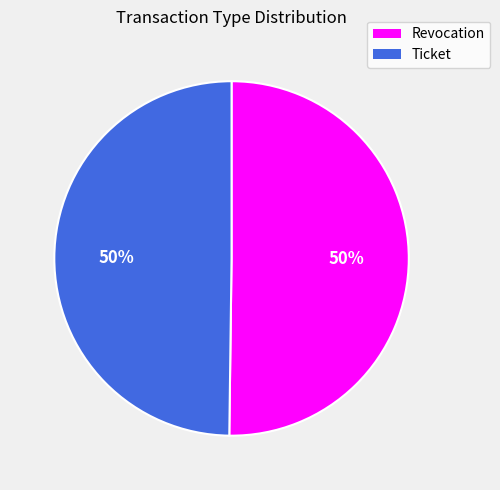

How many slices are in this pie chart?

2